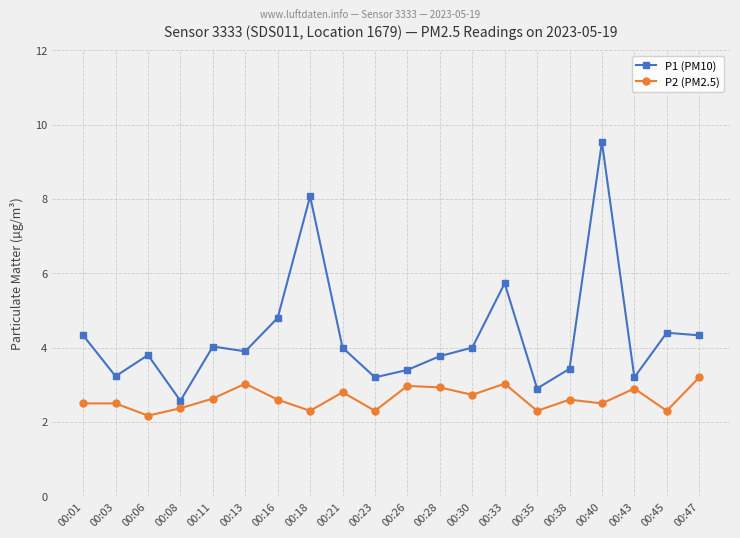

What are all the series names shown in the legend?

P1 (PM10), P2 (PM2.5)